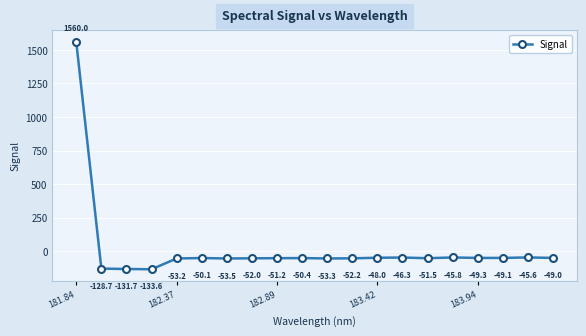

How many negative values are there?

19